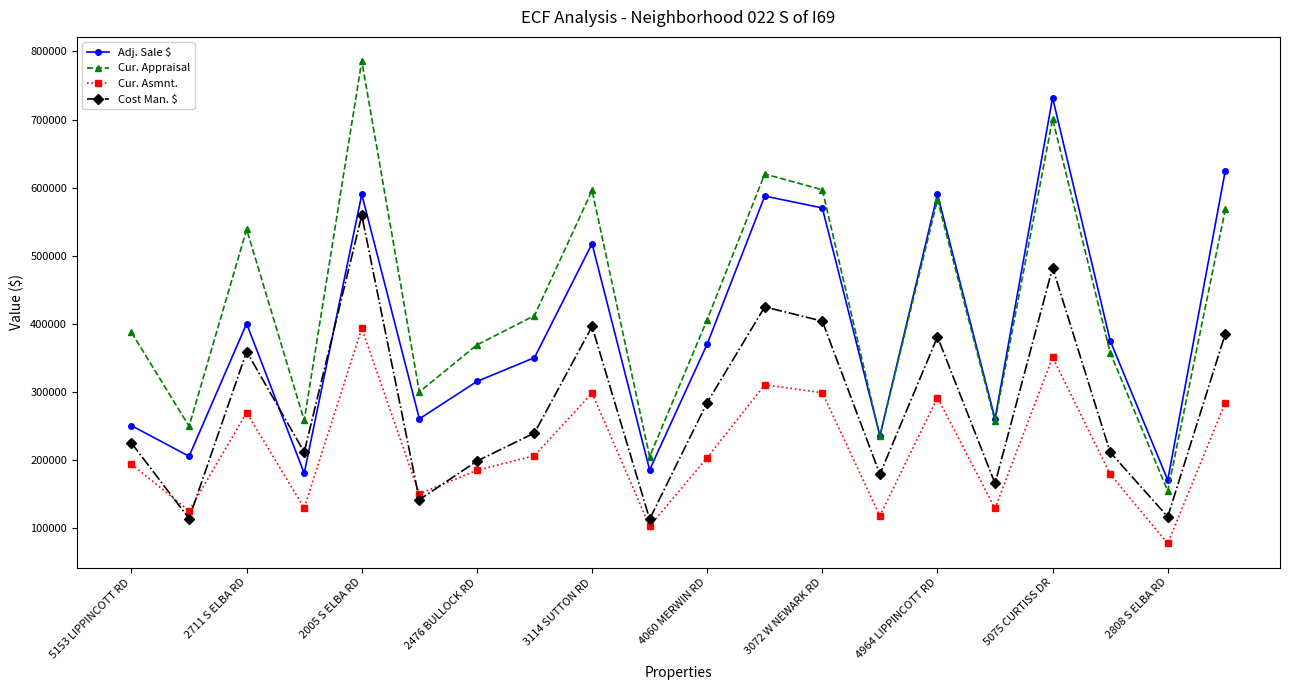

True or false: Cost Man. $ and Cur. Appraisal intersect in this chart.

False